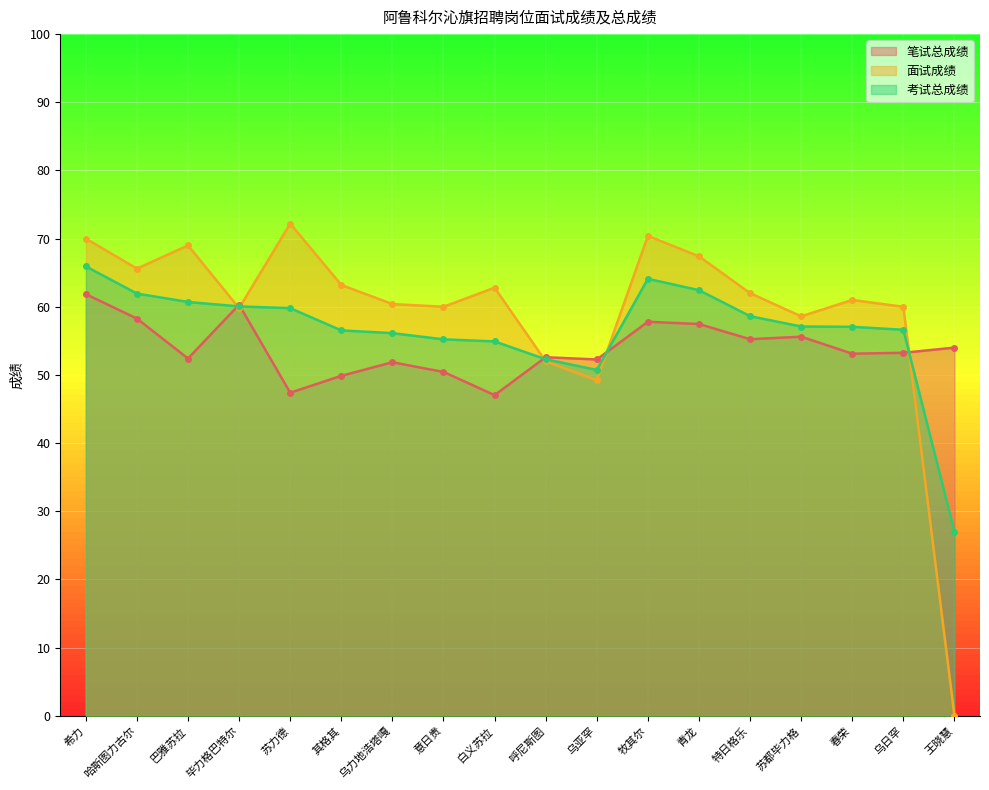

What is the sum of the 面试成绩 values at 巴雅苏拉 and 呼尼斯图?

121.0